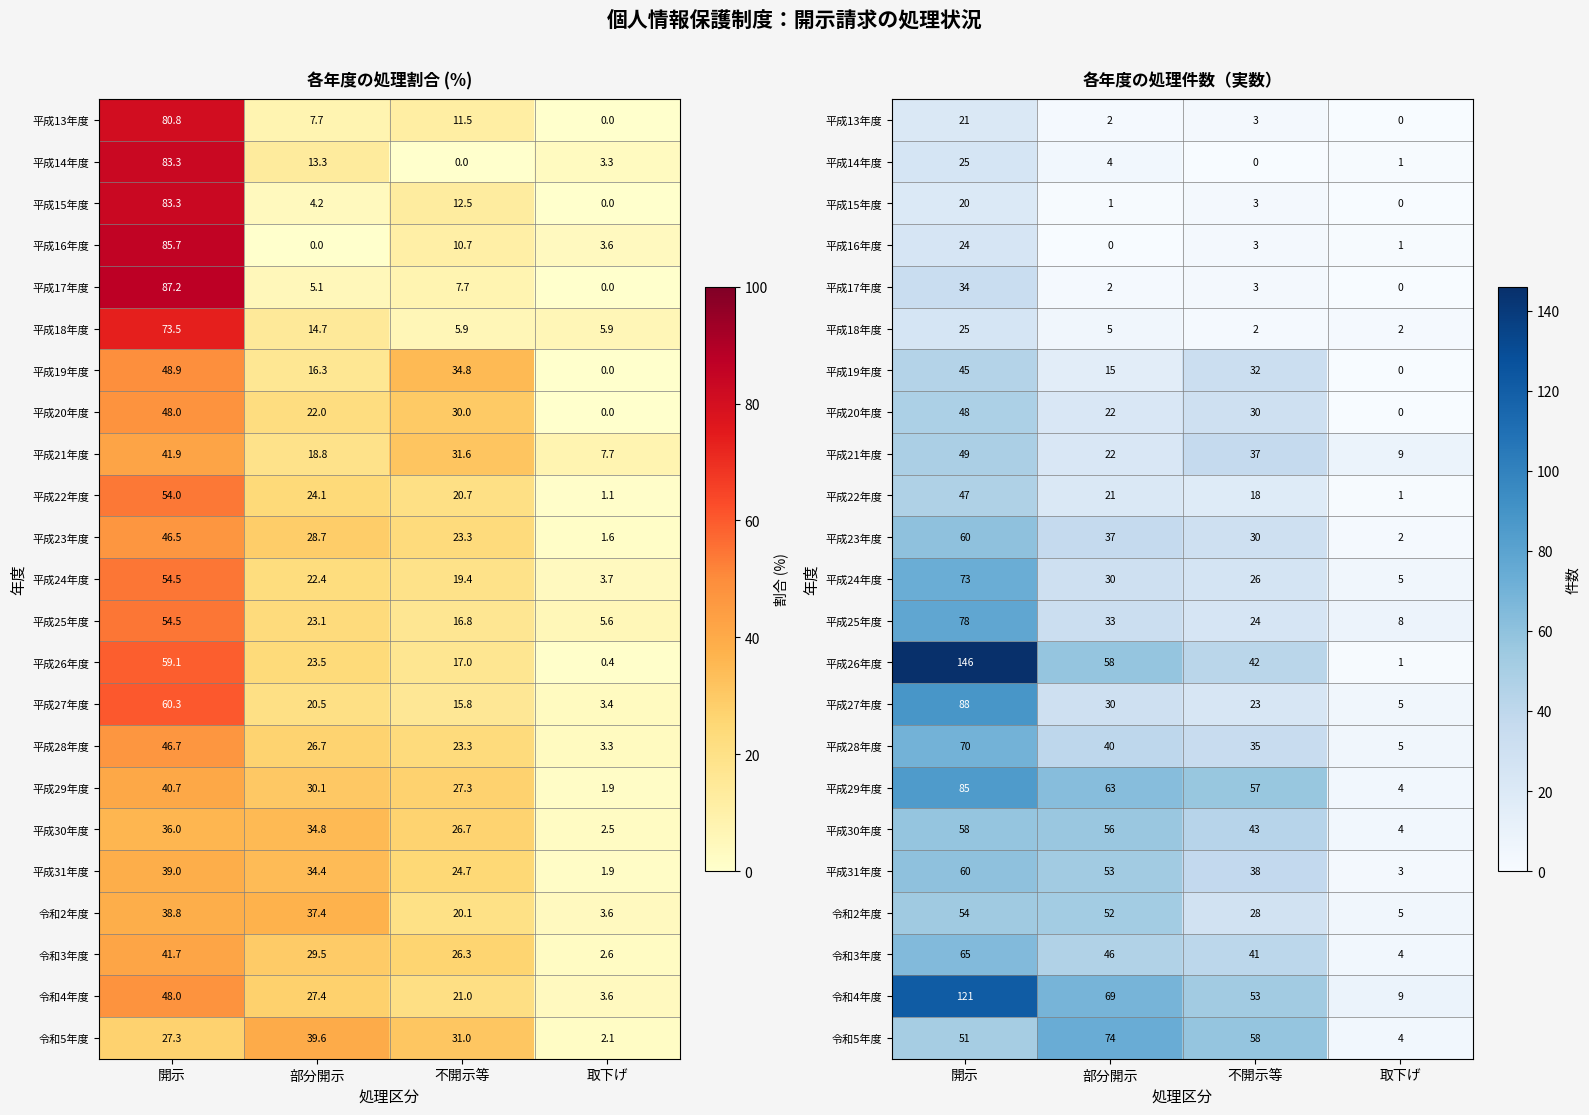

True or false: 平成22年度 has a value of 15 at 部分開示.

False